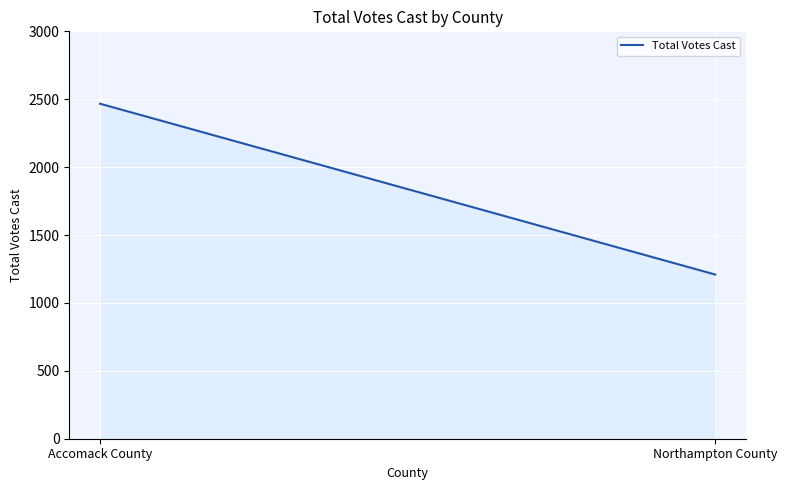

Does the chart display data point markers on the line(s)?

No